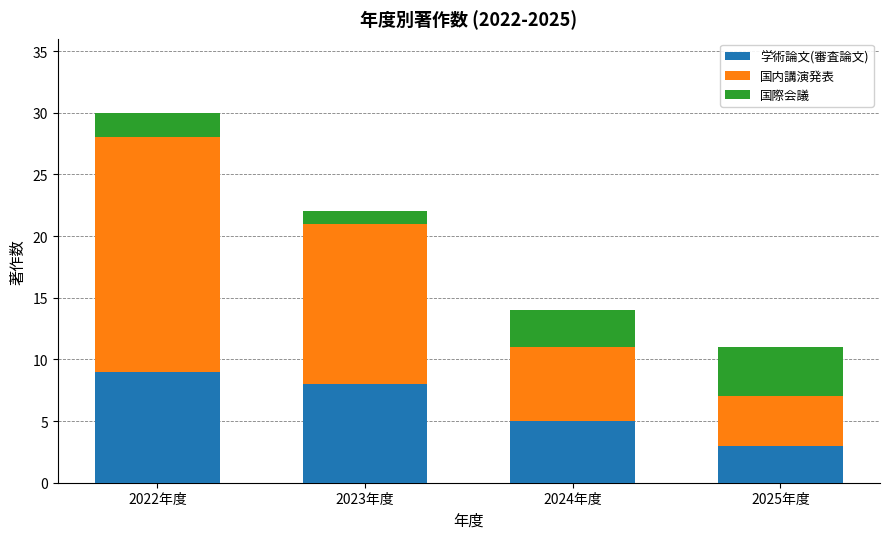

The 学術論文(審査論文) series shows 3 at 2025年度. True or false?

True